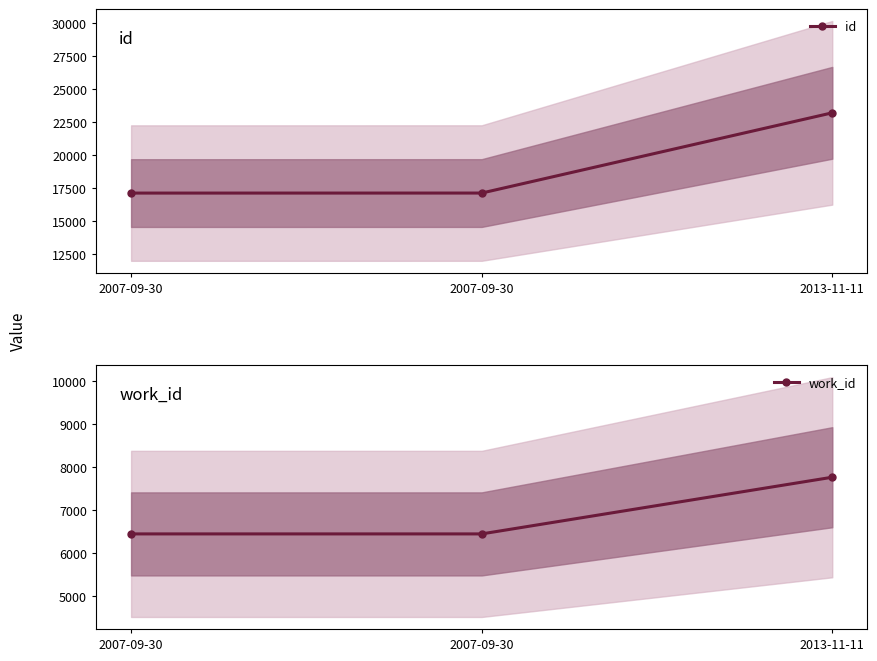

At which label is work_id closest to 7102?

2007-09-30